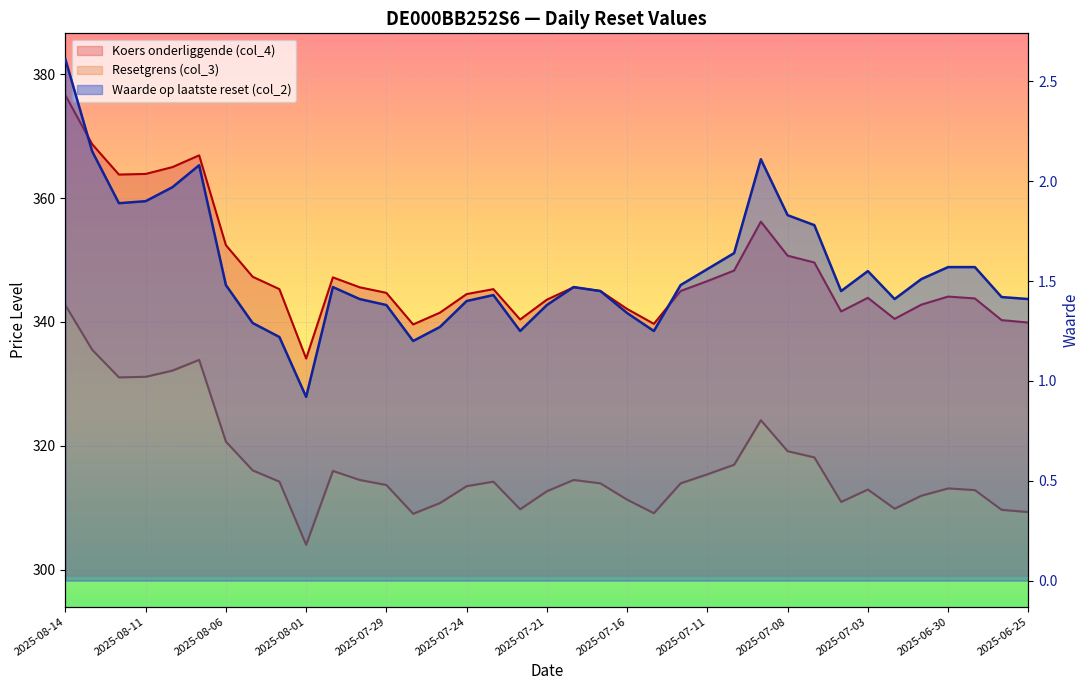

In Resetgrens (col_3), how many points are higher than both neighbors (excluding endpoints)?

7